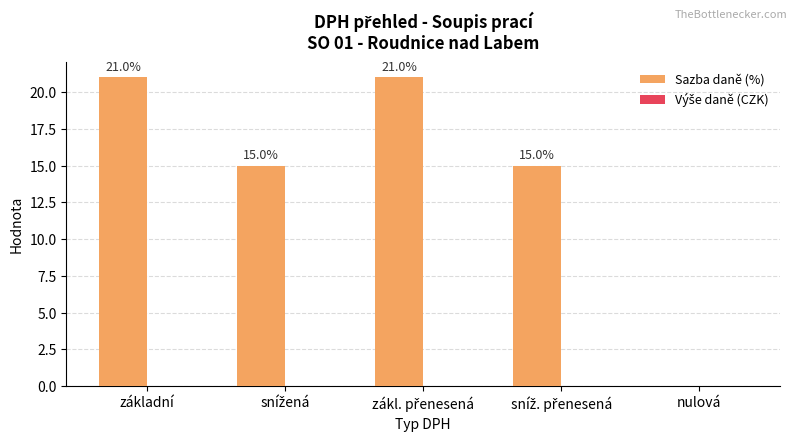

What is the maximum value shown in the chart?

21